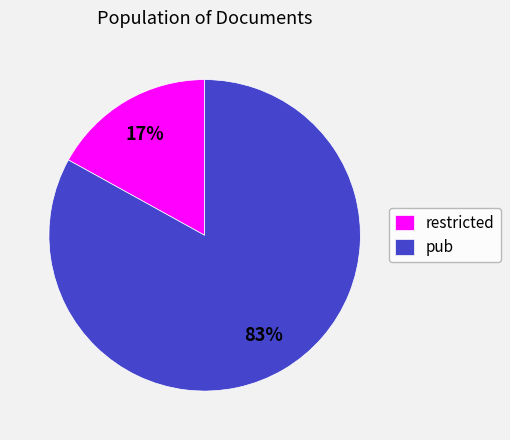

Is the sum of restricted and pub greater than half?

Yes